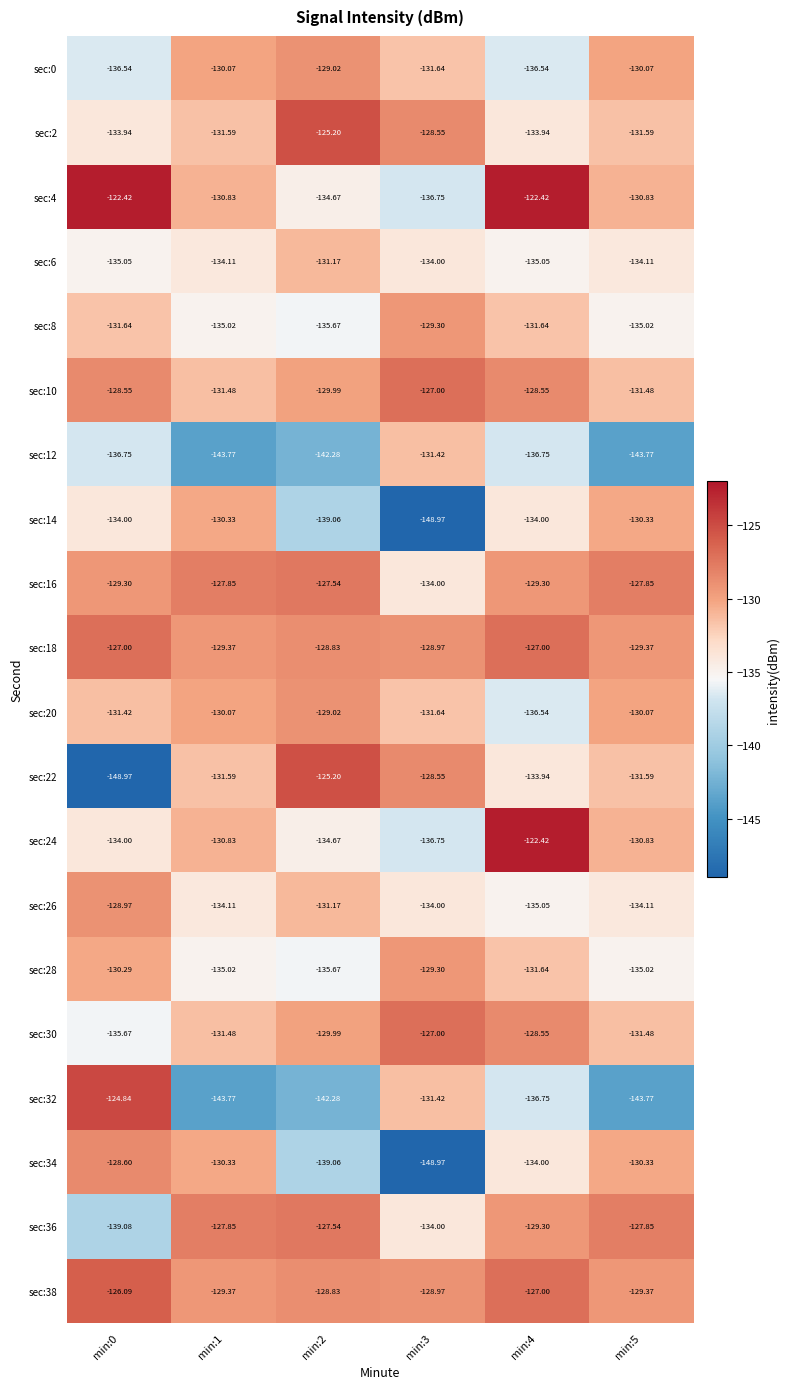

Is the value of sec:14 at min:5 greater than the value of sec:6 at min:2?

Yes